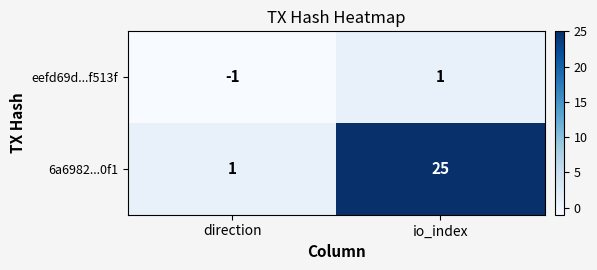

Reading right to left, list all the values displayed in this chart.

eefd69d...f513f: 1	-1
6a6982...0f1: 25	1